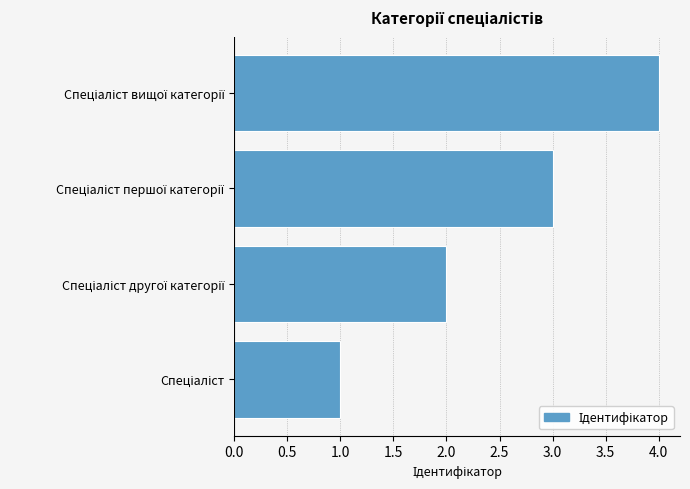

Count the values in the range 2 to 4.

3